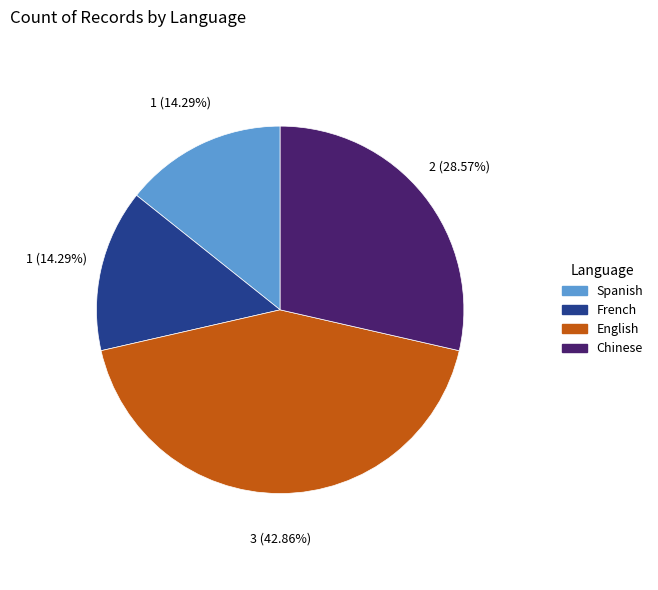

Which category has the biggest portion of the pie?

English